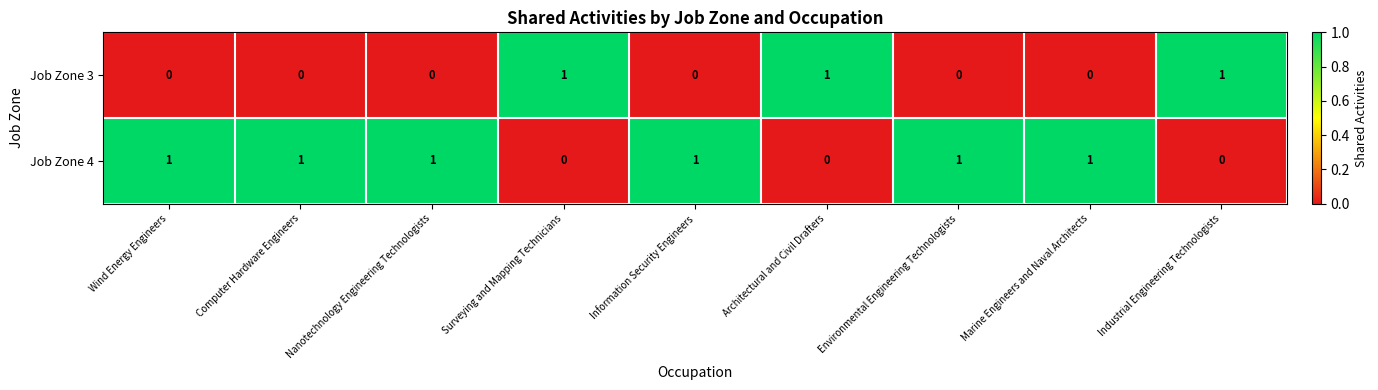

Reading left to right, what are all the values shown in this chart?

Job Zone 3: 0	0	0	1	0	1	0	0	1
Job Zone 4: 1	1	1	0	1	0	1	1	0